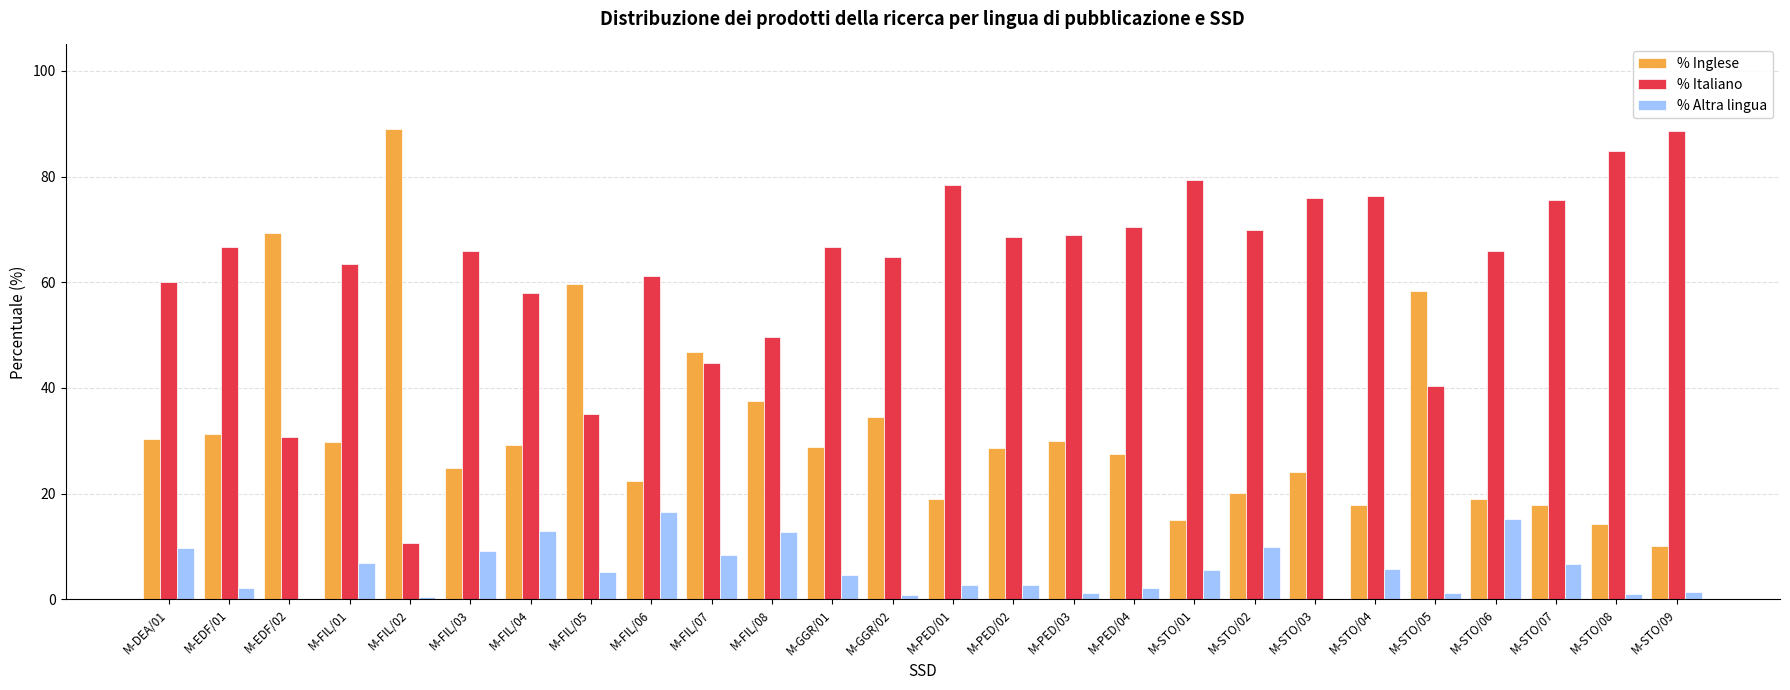

Is it true that % Inglese equals 31.6 at M-STO/07?

False